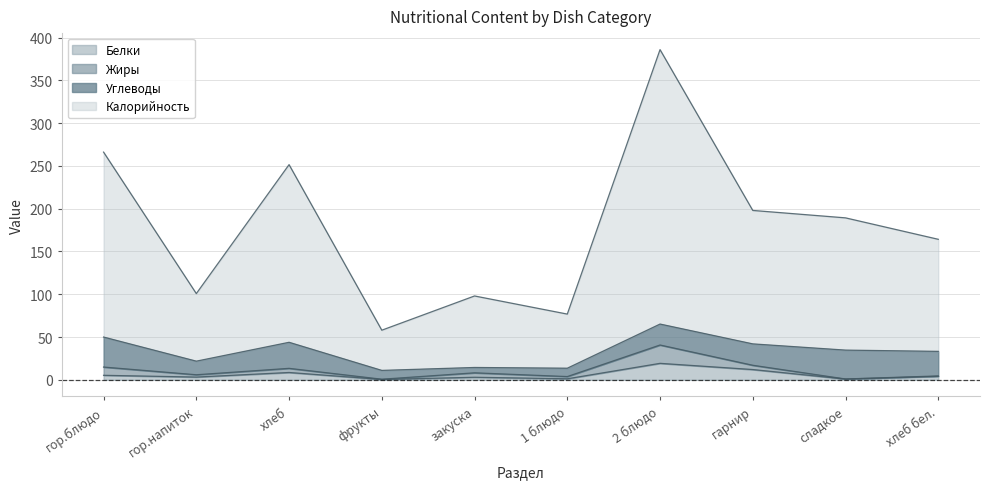

What are all the series names shown in the legend?

Белки, Жиры, Углеводы, Калорийность